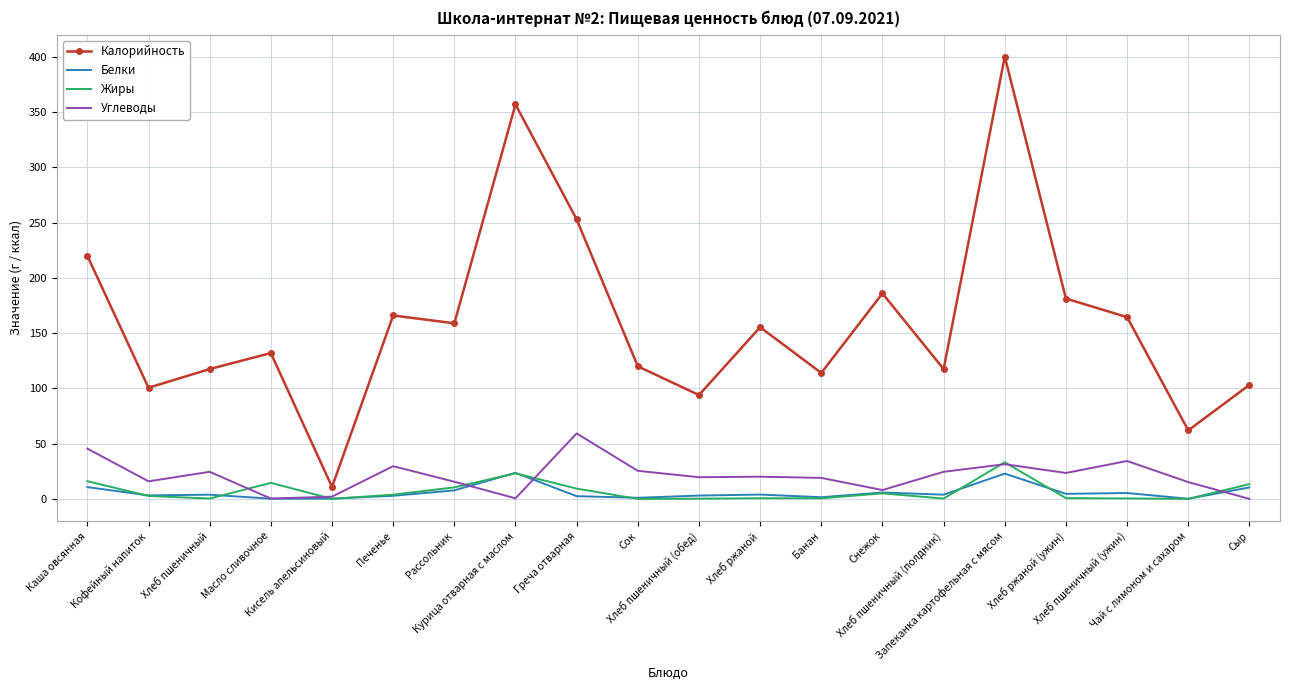

True or false: Углеводы and Калорийность cross at least once.

False